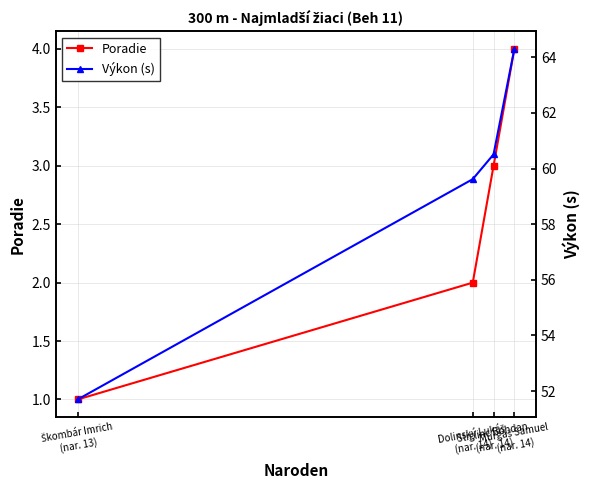

What is the average value of the Poradie series?

2.5